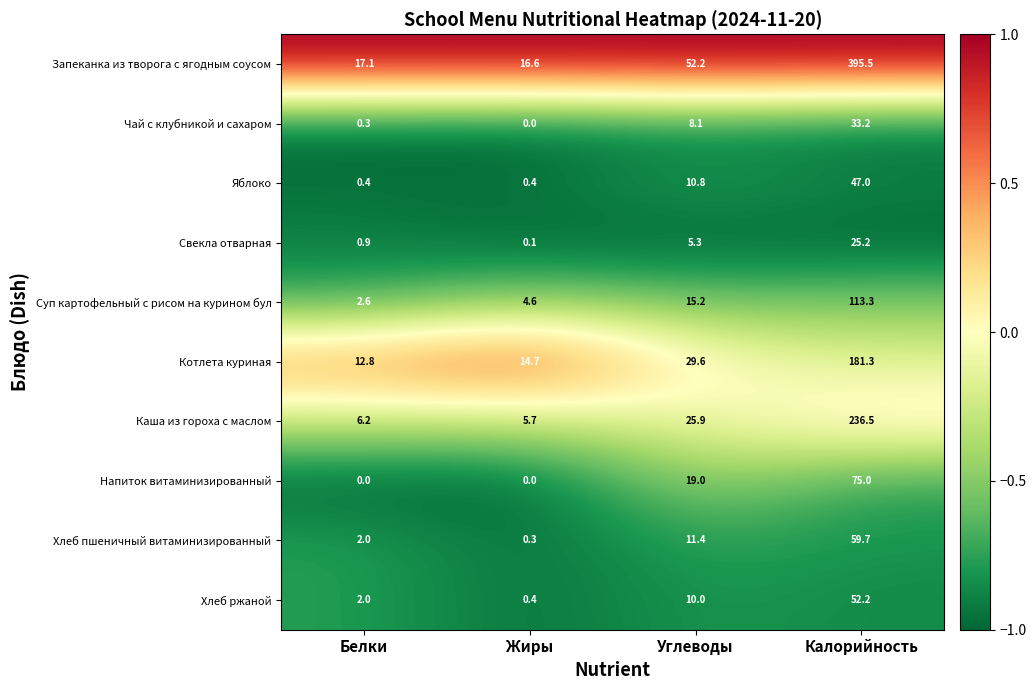

True or false: Запеканка из творога с ягодным соусом has a value of 6.7 at Белки.

False